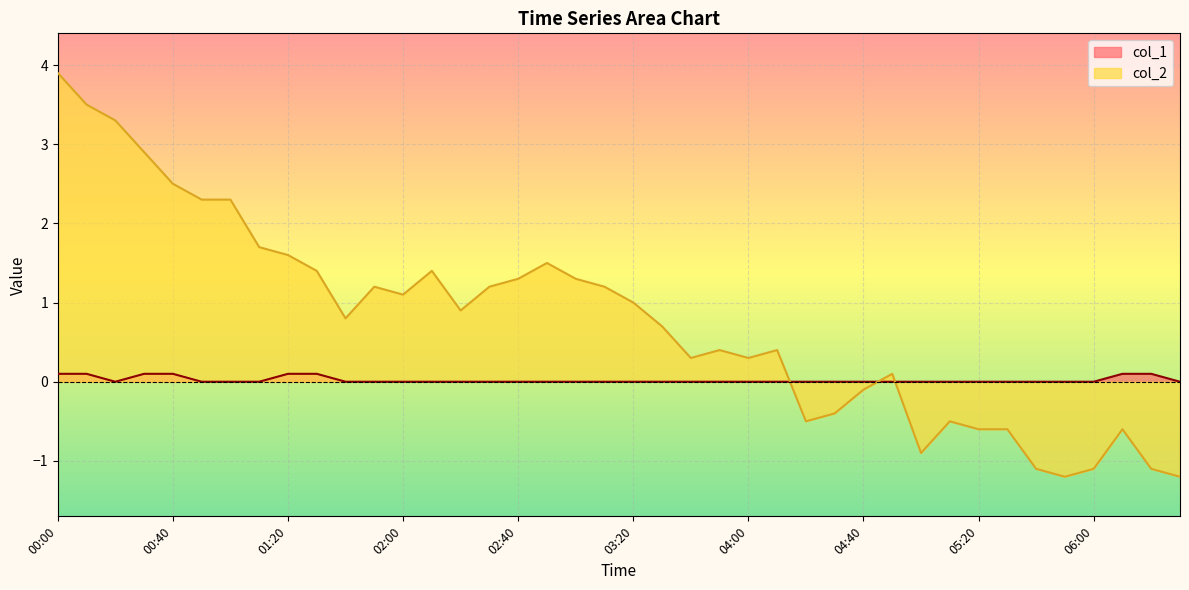

How many lines are shown in the chart?

2